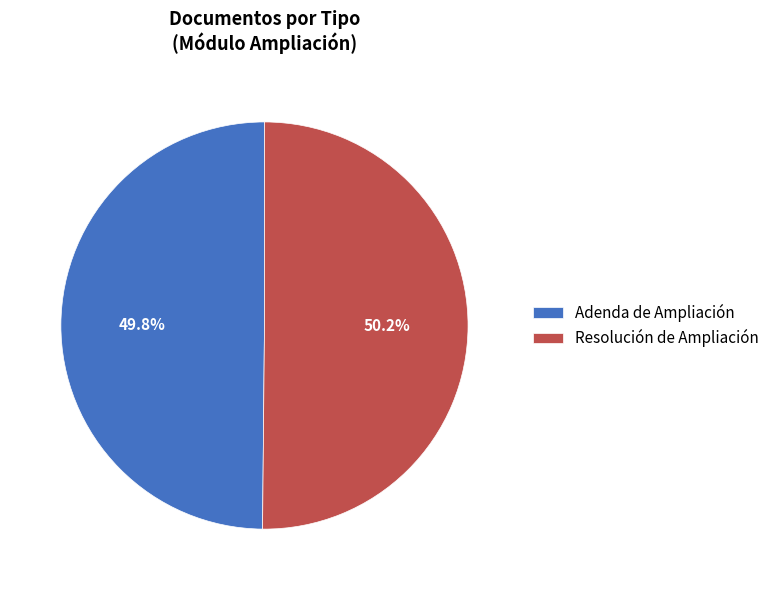

Is the sum of Adenda de Ampliación and Resolución de Ampliación greater than half?

Yes